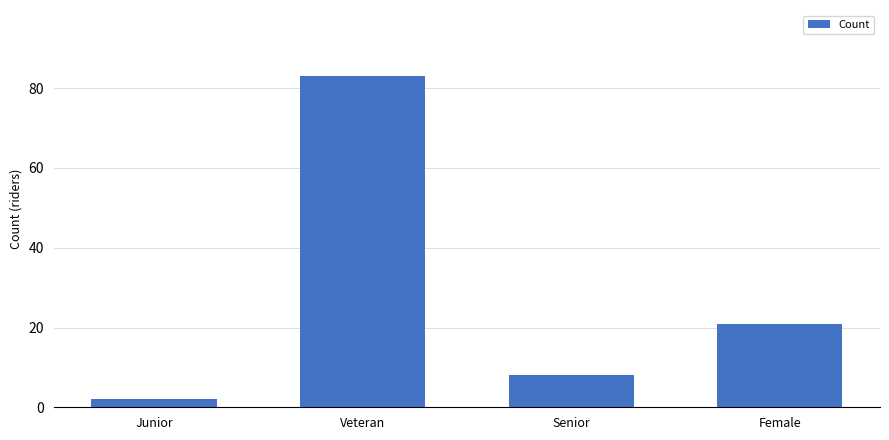

What is the sum of all values?

114